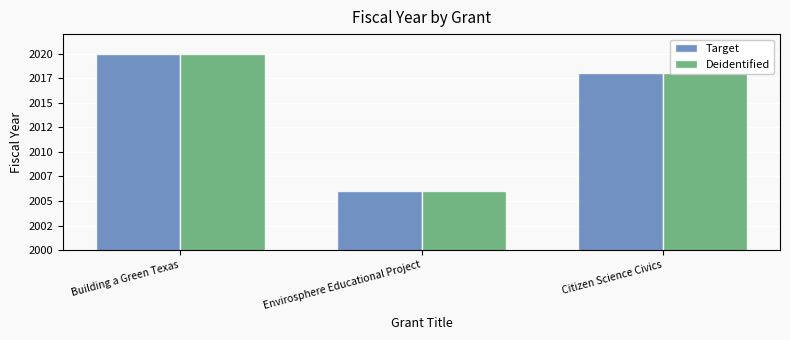

What are all the series names shown in the legend?

Target, Deidentified